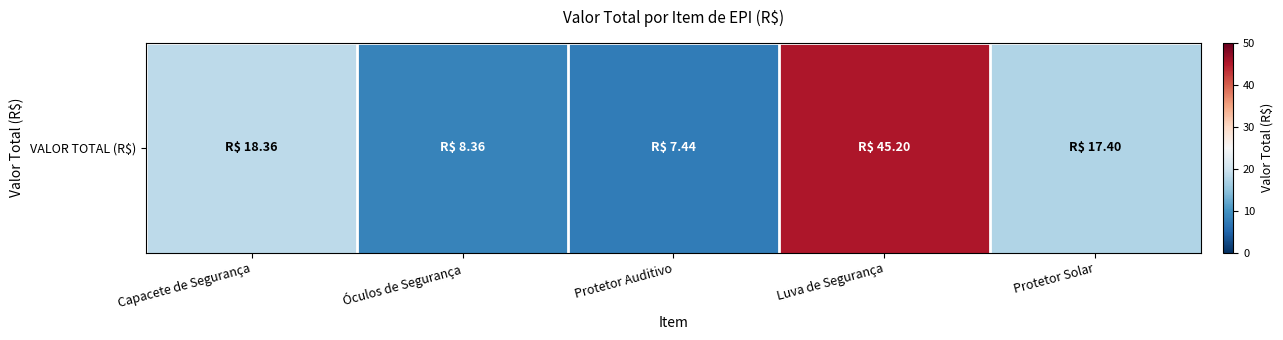

List the labels in order of value, largest first.

Luva de Segurança, Capacete de Segurança, Protetor Solar, Óculos de Segurança, Protetor Auditivo